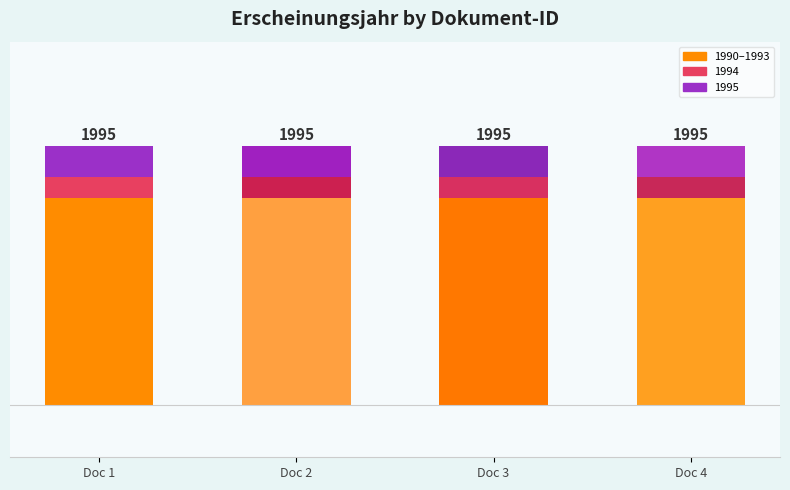

Rank the categories by Accent 1995 value from highest to lowest.

Doc 1, Doc 2, Doc 3, Doc 4